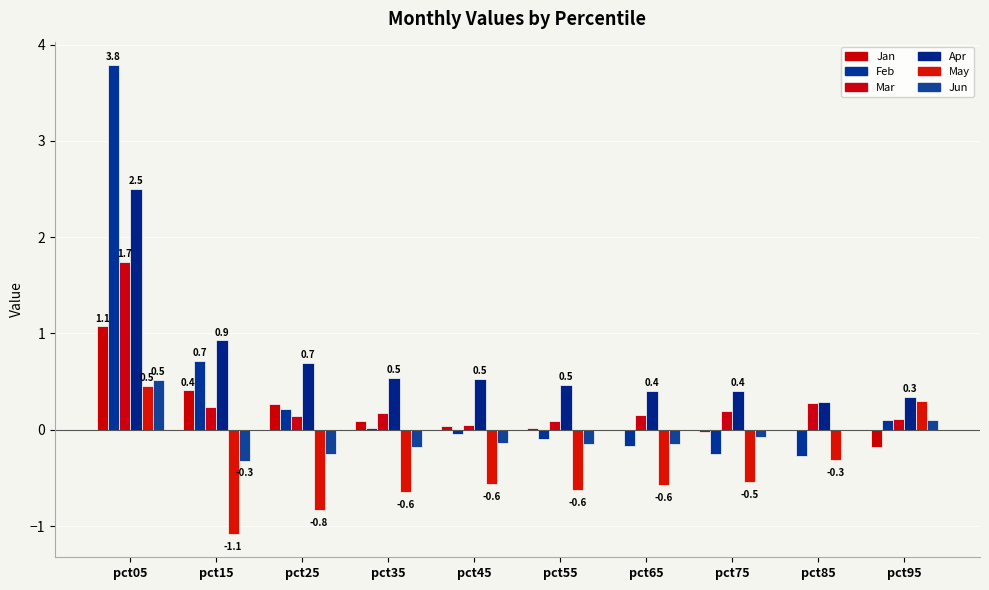

Rank the categories by Feb value from lowest to highest.

pct85, pct75, pct65, pct55, pct45, pct35, pct95, pct25, pct15, pct05